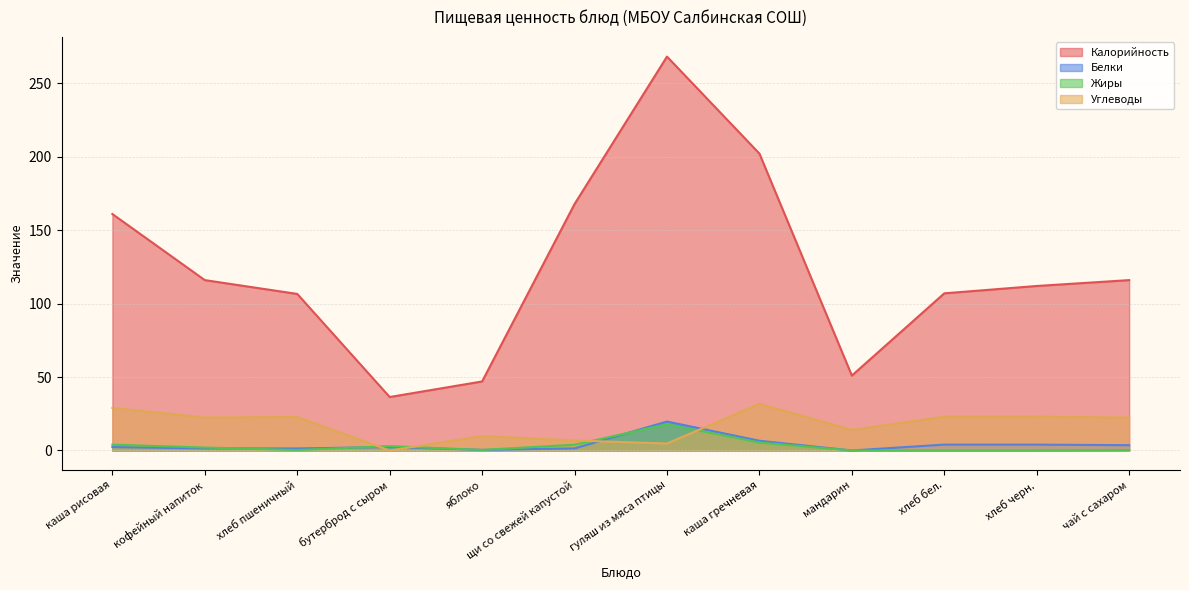

How many interior local peaks does the Белки series have?

2